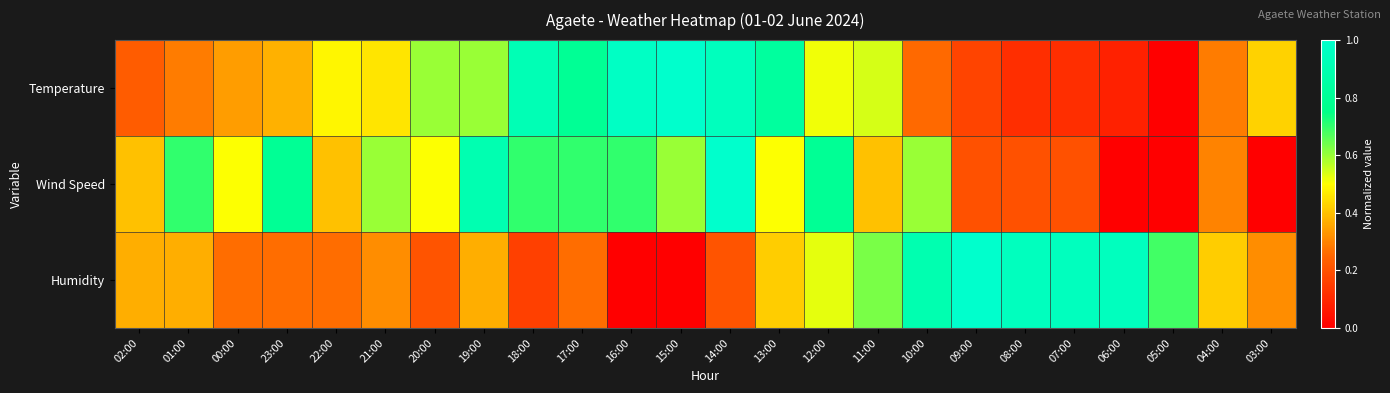

At which category is the sum across all series the highest?

14:00